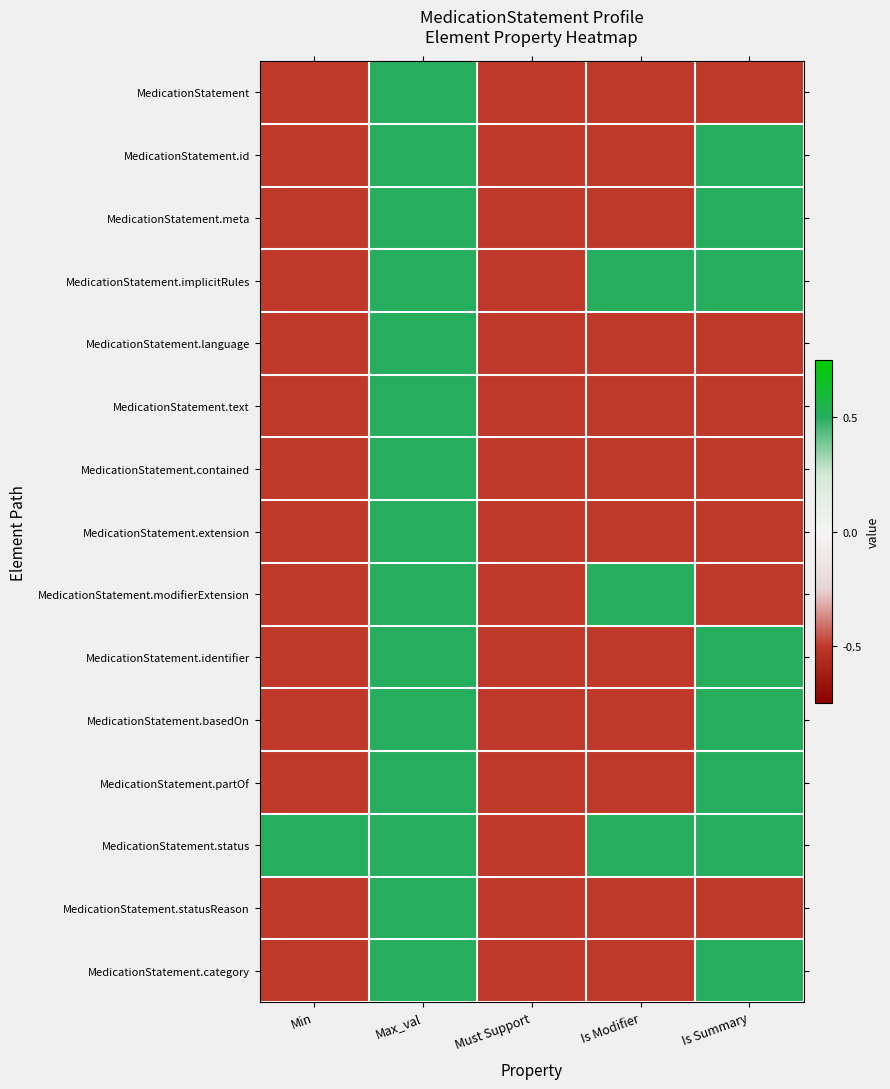

Reading left to right, transcribe all the data shown in this chart.

MedicationStatement: Min=-0.5	Max_val=0.5	Must Support=-0.5	Is Modifier=-0.5	Is Summary=-0.5
MedicationStatement.id: Min=-0.5	Max_val=0.5	Must Support=-0.5	Is Modifier=-0.5	Is Summary=0.5
MedicationStatement.meta: Min=-0.5	Max_val=0.5	Must Support=-0.5	Is Modifier=-0.5	Is Summary=0.5
MedicationStatement.implicitRules: Min=-0.5	Max_val=0.5	Must Support=-0.5	Is Modifier=0.5	Is Summary=0.5
MedicationStatement.language: Min=-0.5	Max_val=0.5	Must Support=-0.5	Is Modifier=-0.5	Is Summary=-0.5
MedicationStatement.text: Min=-0.5	Max_val=0.5	Must Support=-0.5	Is Modifier=-0.5	Is Summary=-0.5
MedicationStatement.contained: Min=-0.5	Max_val=0.5	Must Support=-0.5	Is Modifier=-0.5	Is Summary=-0.5
MedicationStatement.extension: Min=-0.5	Max_val=0.5	Must Support=-0.5	Is Modifier=-0.5	Is Summary=-0.5
MedicationStatement.modifierExtension: Min=-0.5	Max_val=0.5	Must Support=-0.5	Is Modifier=0.5	Is Summary=-0.5
MedicationStatement.identifier: Min=-0.5	Max_val=0.5	Must Support=-0.5	Is Modifier=-0.5	Is Summary=0.5
MedicationStatement.basedOn: Min=-0.5	Max_val=0.5	Must Support=-0.5	Is Modifier=-0.5	Is Summary=0.5
MedicationStatement.partOf: Min=-0.5	Max_val=0.5	Must Support=-0.5	Is Modifier=-0.5	Is Summary=0.5
MedicationStatement.status: Min=0.5	Max_val=0.5	Must Support=-0.5	Is Modifier=0.5	Is Summary=0.5
MedicationStatement.statusReason: Min=-0.5	Max_val=0.5	Must Support=-0.5	Is Modifier=-0.5	Is Summary=-0.5
MedicationStatement.category: Min=-0.5	Max_val=0.5	Must Support=-0.5	Is Modifier=-0.5	Is Summary=0.5